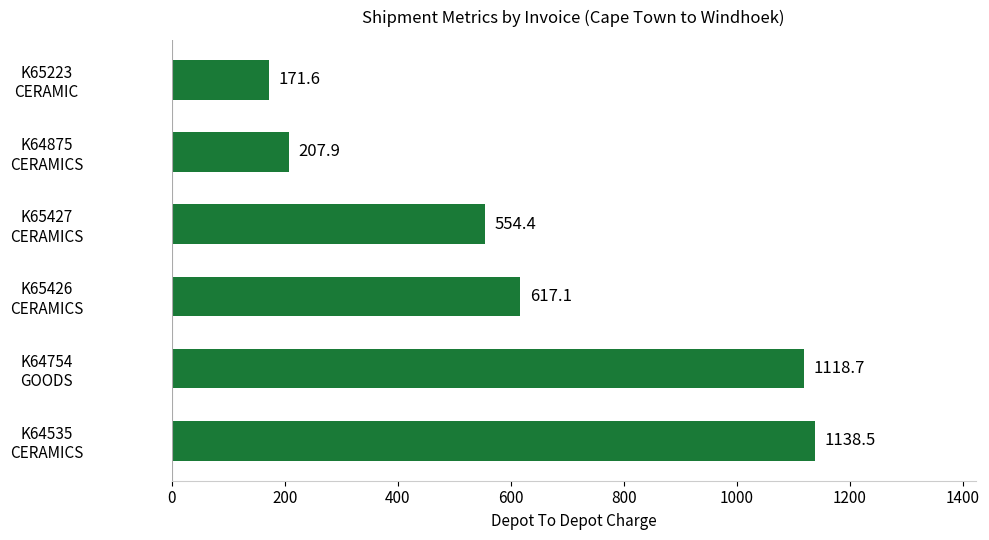

Rank the categories by value from highest to lowest.

K64535
CERAMICS, K64754
GOODS, K65426
CERAMICS, K65427
CERAMICS, K64875
CERAMICS, K65223
CERAMIC